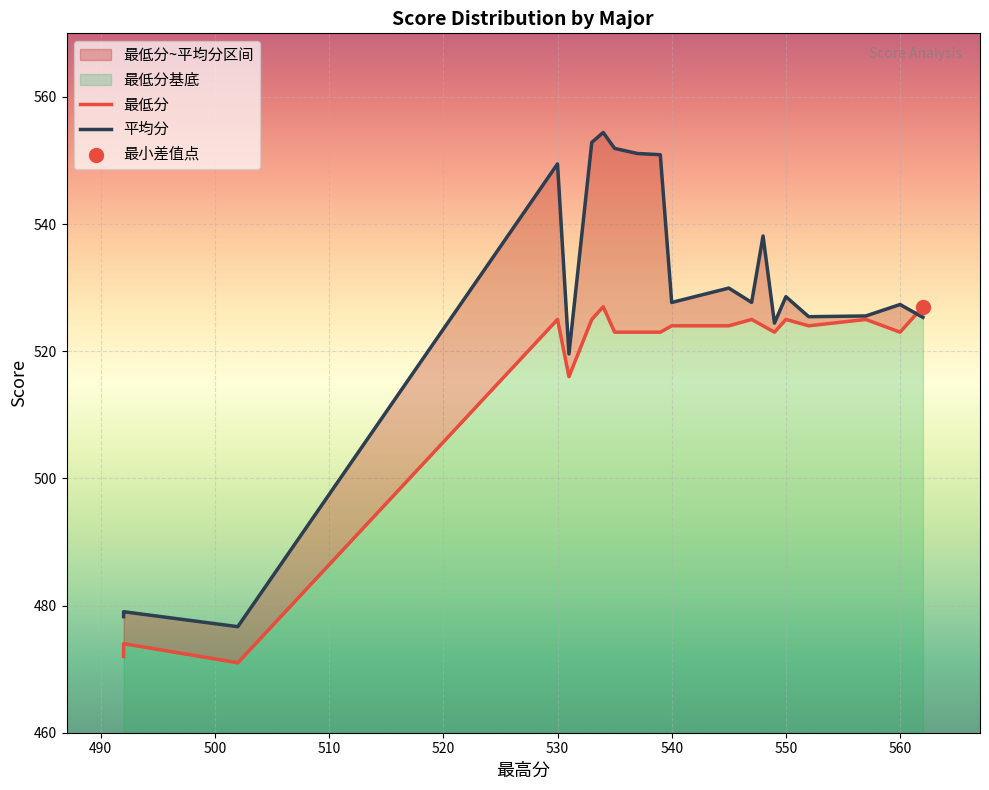

Which series has the largest total across all categories?

平均分